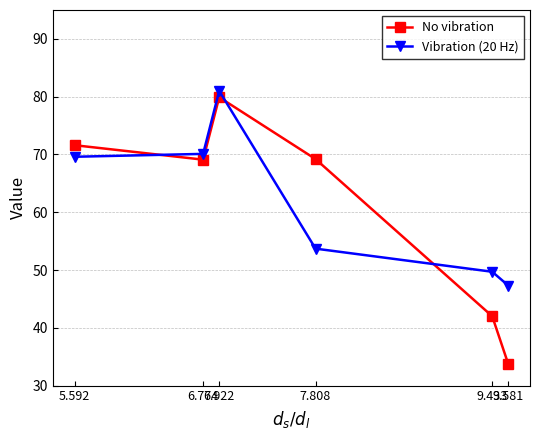

What is the difference between the Vibration (20 Hz) values at 7.808 and 9.433?

4.0